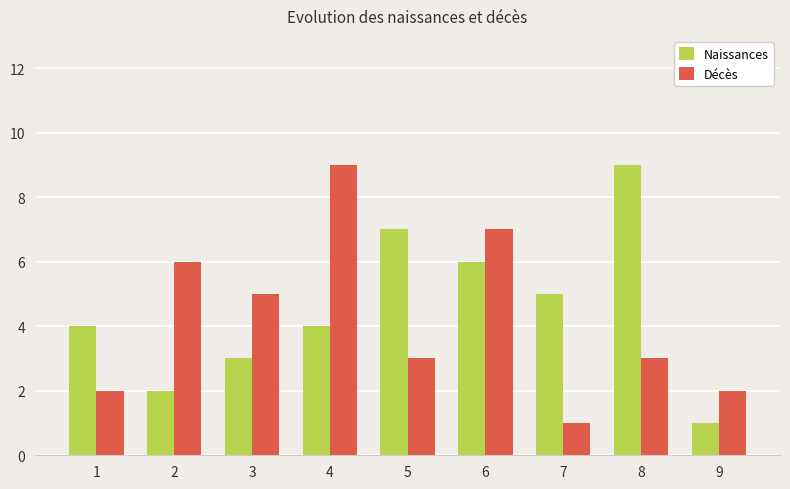

What is the maximum value for Décès?

9